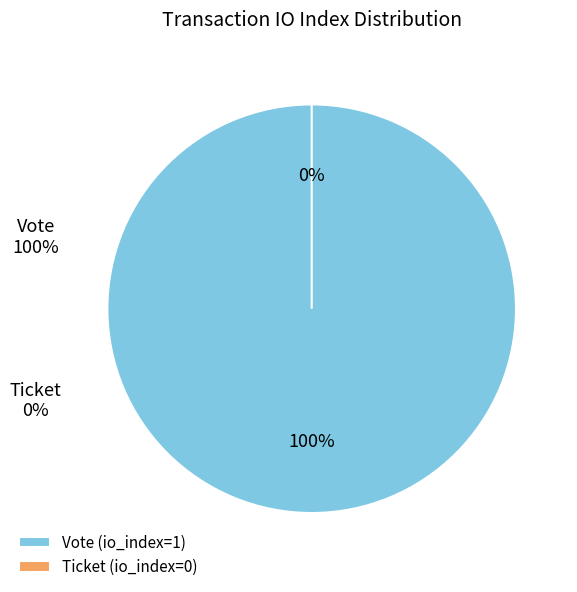

Which has a higher value, Ticket (io_index=0) or Vote (io_index=1)?

Vote (io_index=1)